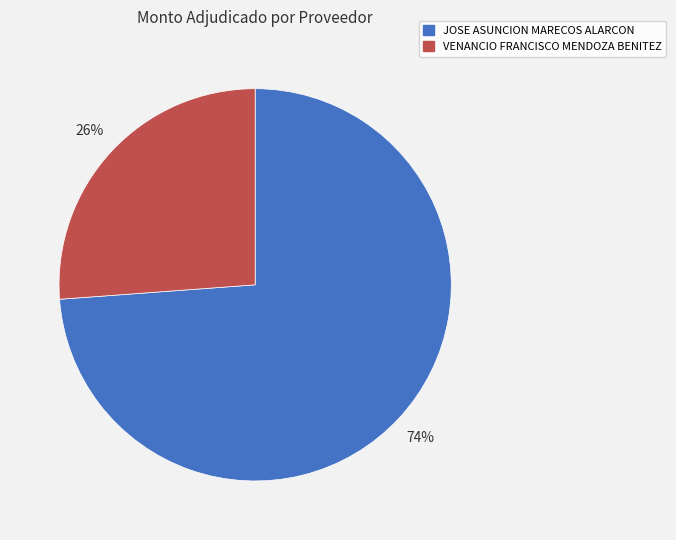

What is the majority slice?

JOSE ASUNCION MARECOS ALARCON